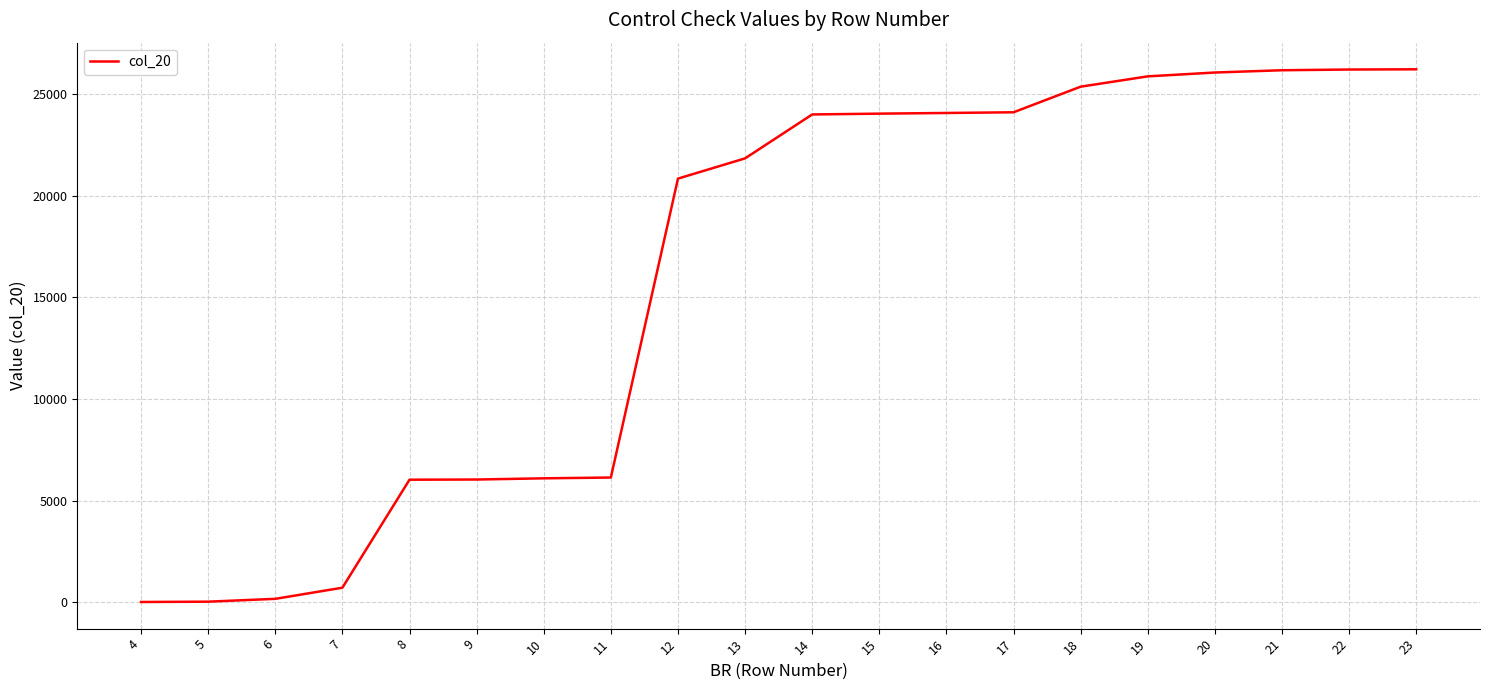

Which has a higher value, 7 or 9?

9